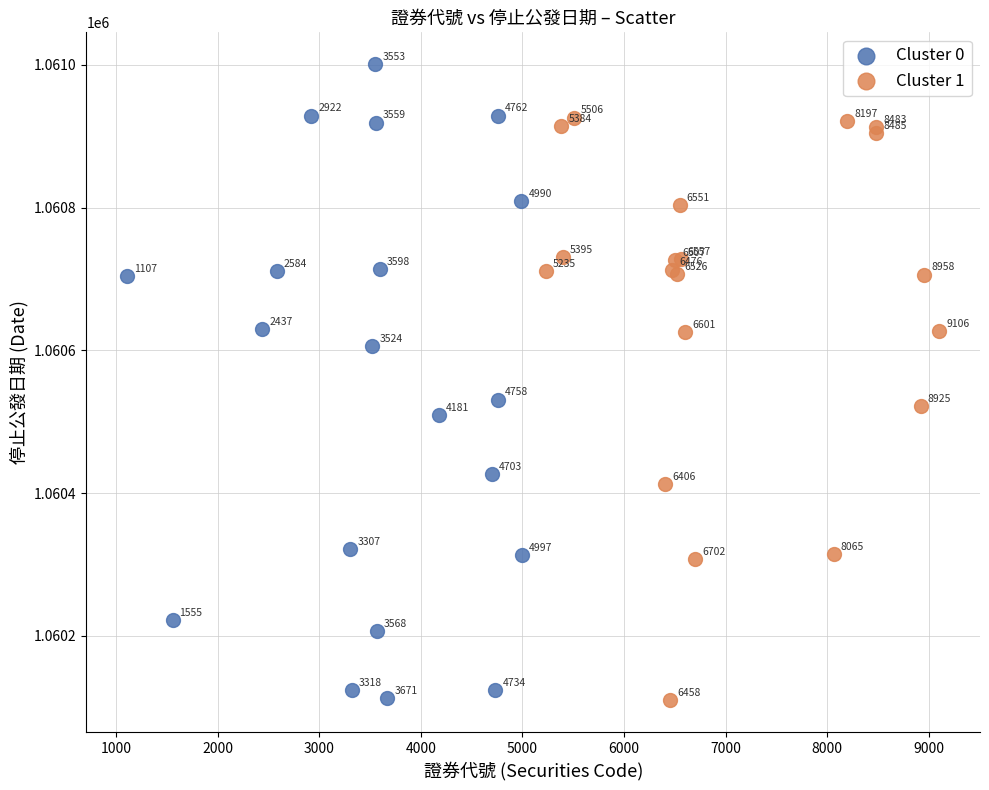

Which series reaches the minimum Y coordinate?

Cluster 1